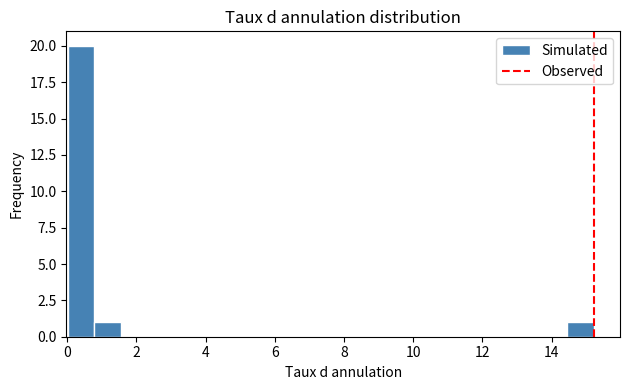

Around what value on the x-axis is the tallest bar? Give the approximate position of its centre, as read against the axis.

0.4